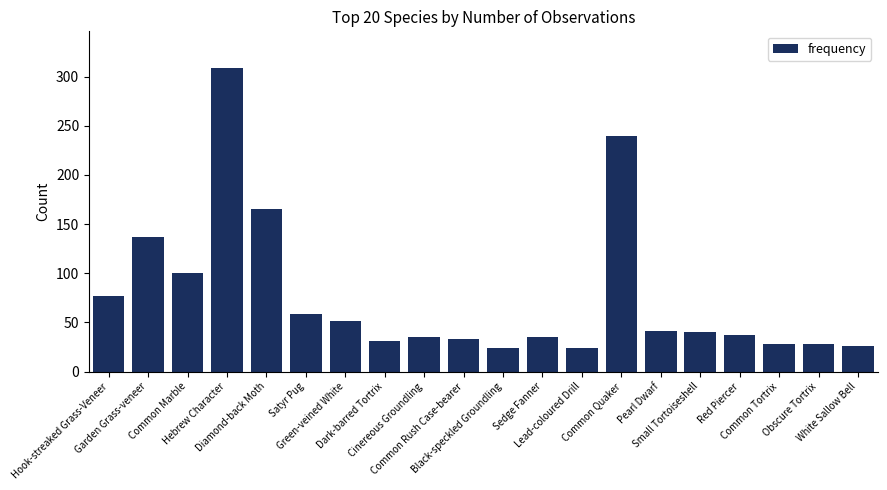

What is the value of the 19th bar from the left?

28